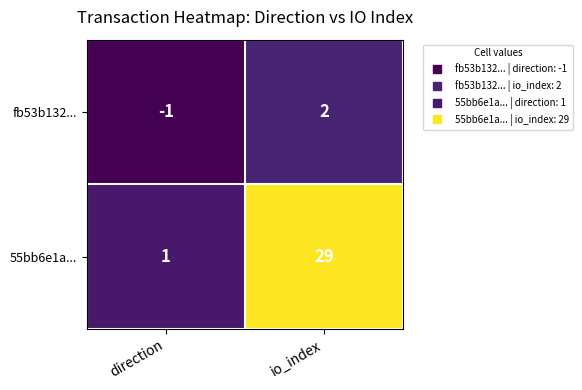

What is the total value across all series at io_index?

31